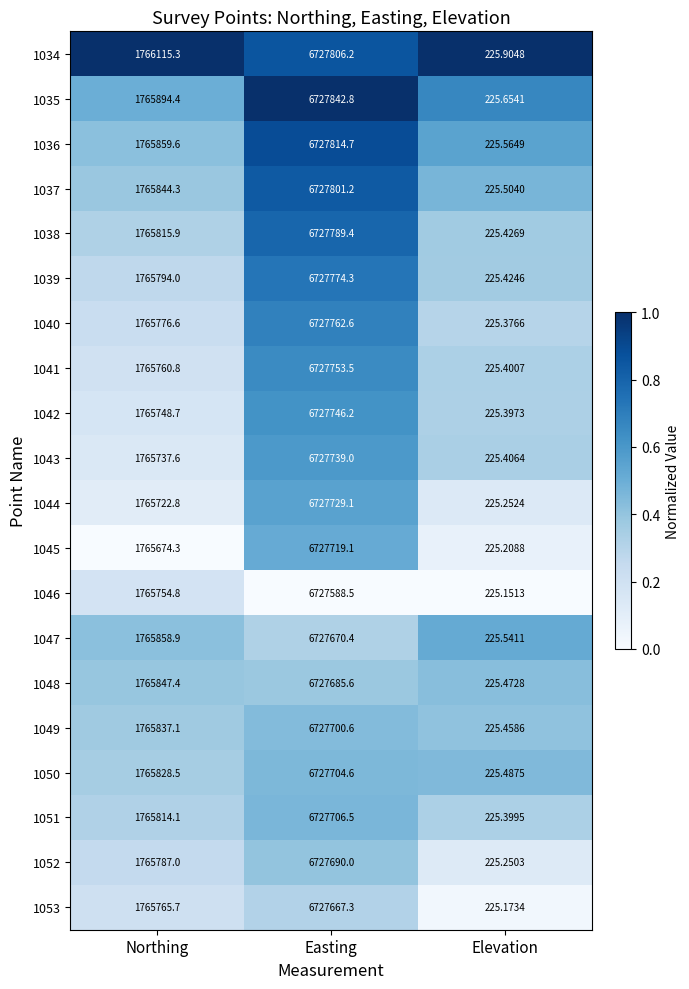

Between Northing and Easting, which series saw the biggest shift?

1045